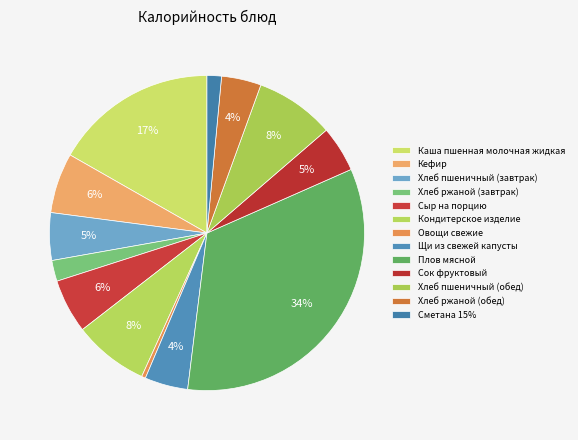

How many segments does this pie chart have?

13